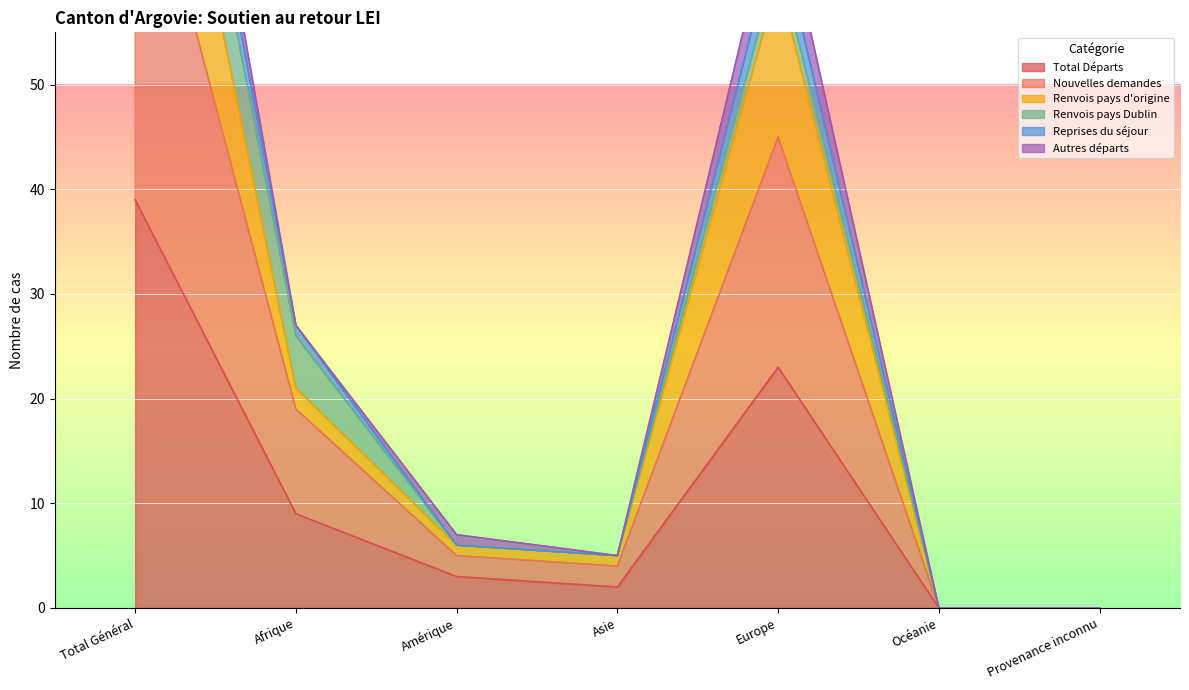

The Renvois pays d'origine series shows -55 at Océanie. True or false?

False